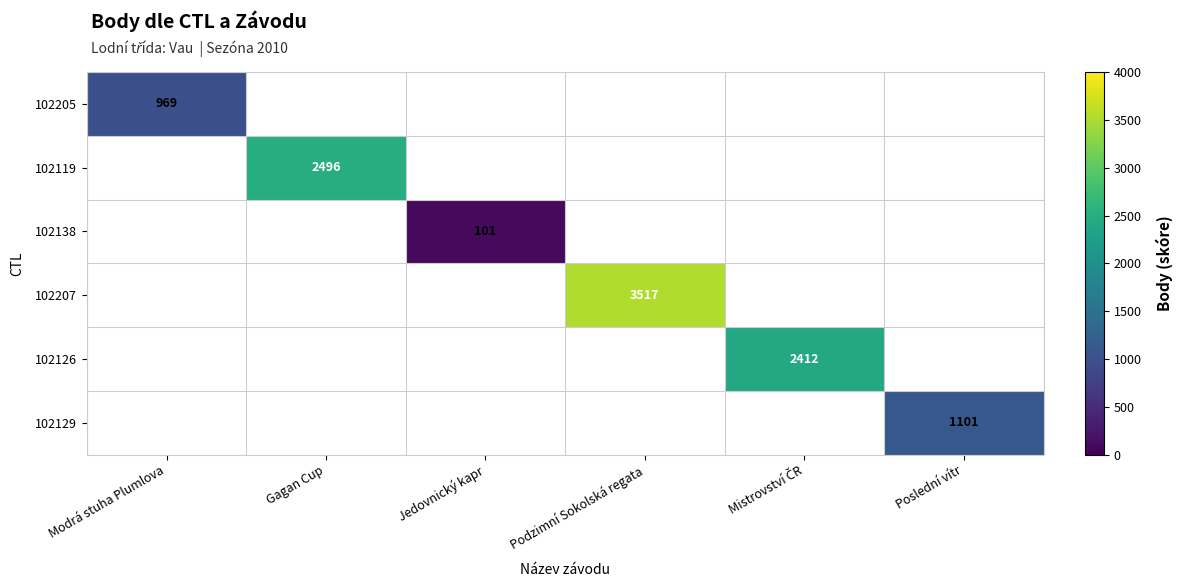

The 102138 series shows 101 at Jedovnický kapr. True or false?

True